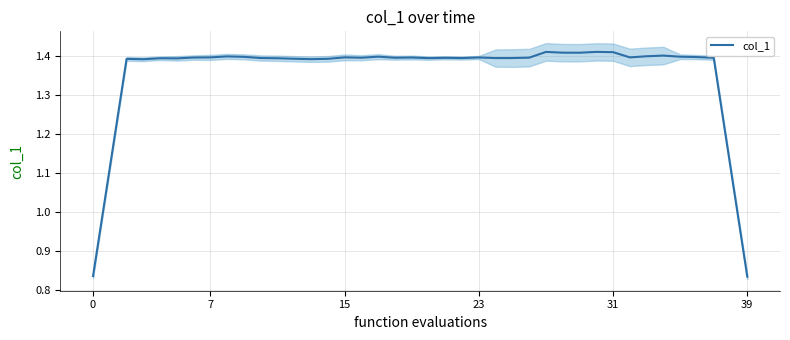

Which has a higher value, 39 or 32?

32